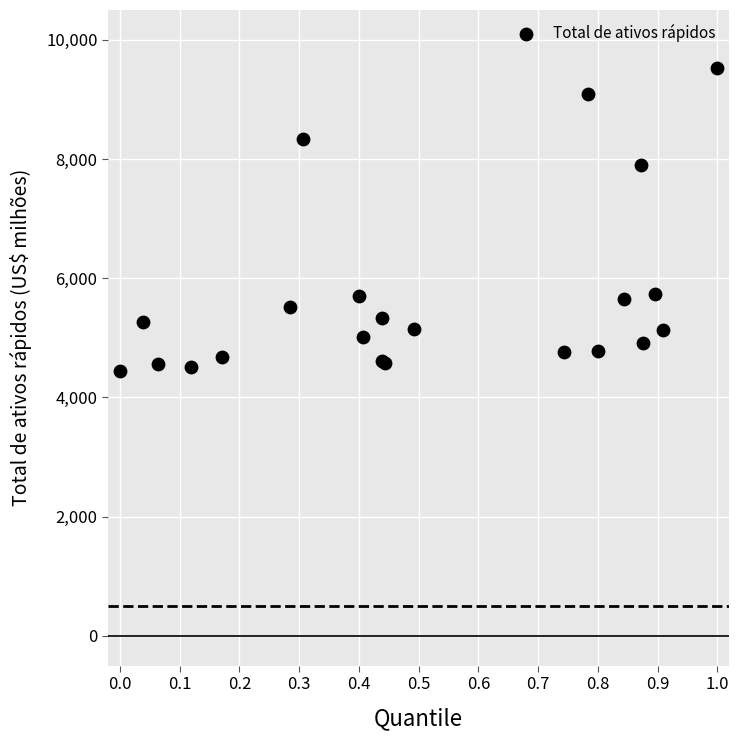

What Y value in the scatter plot is closest to 6987?

7898